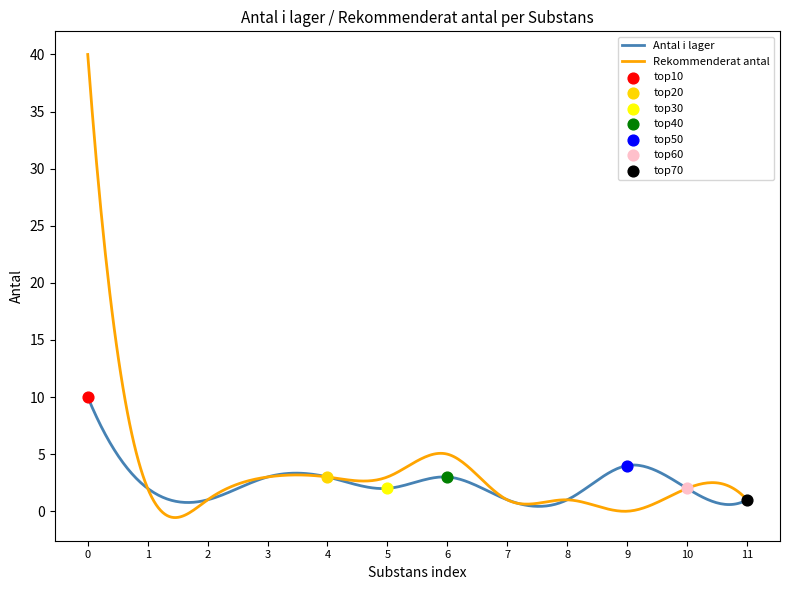

Which series reaches the maximum Y coordinate?

Rekommenderat antal